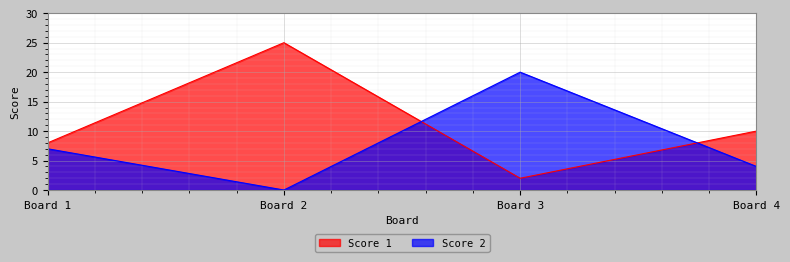

Which series ends up on top after the final intersection of Score 1 and Score 2?

Score 1